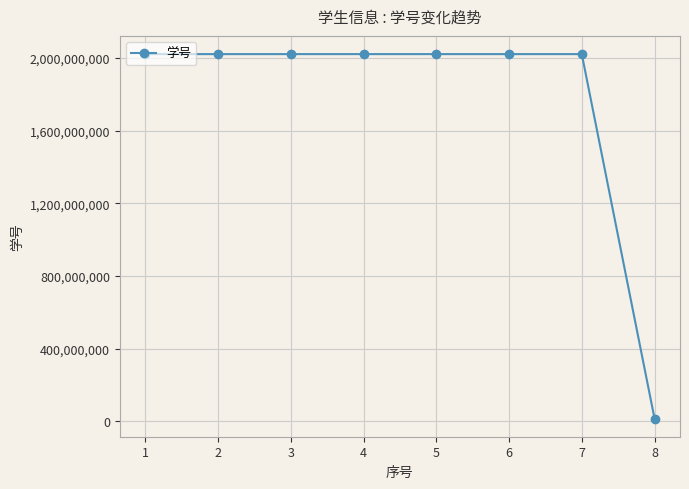

The chart shows a value of 2920359082 at 5. True or false?

False